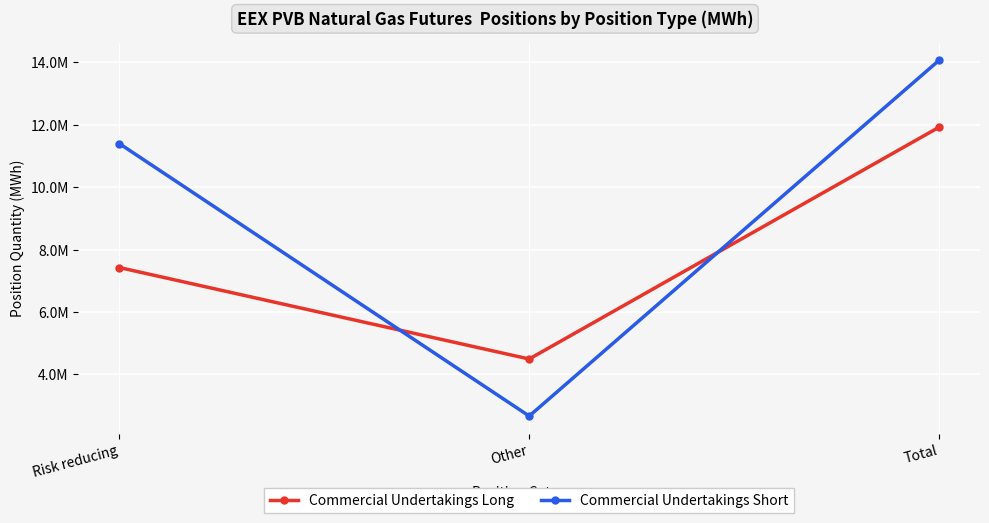

List the labels in order of Commercial Undertakings Long value, largest first.

Total, Risk reducing, Other